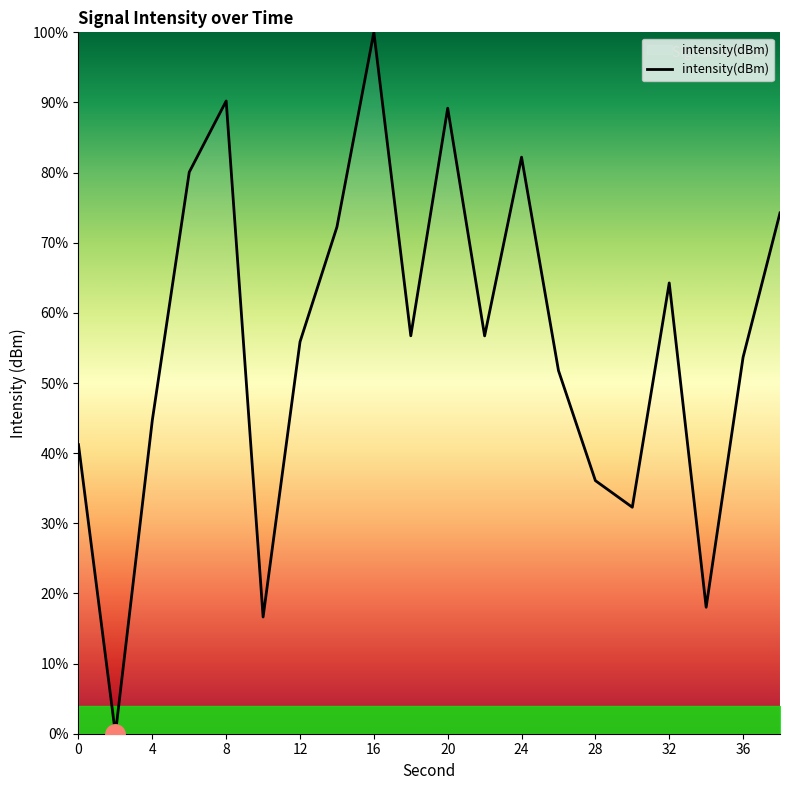

What is the maximum value shown in the chart?

100.0